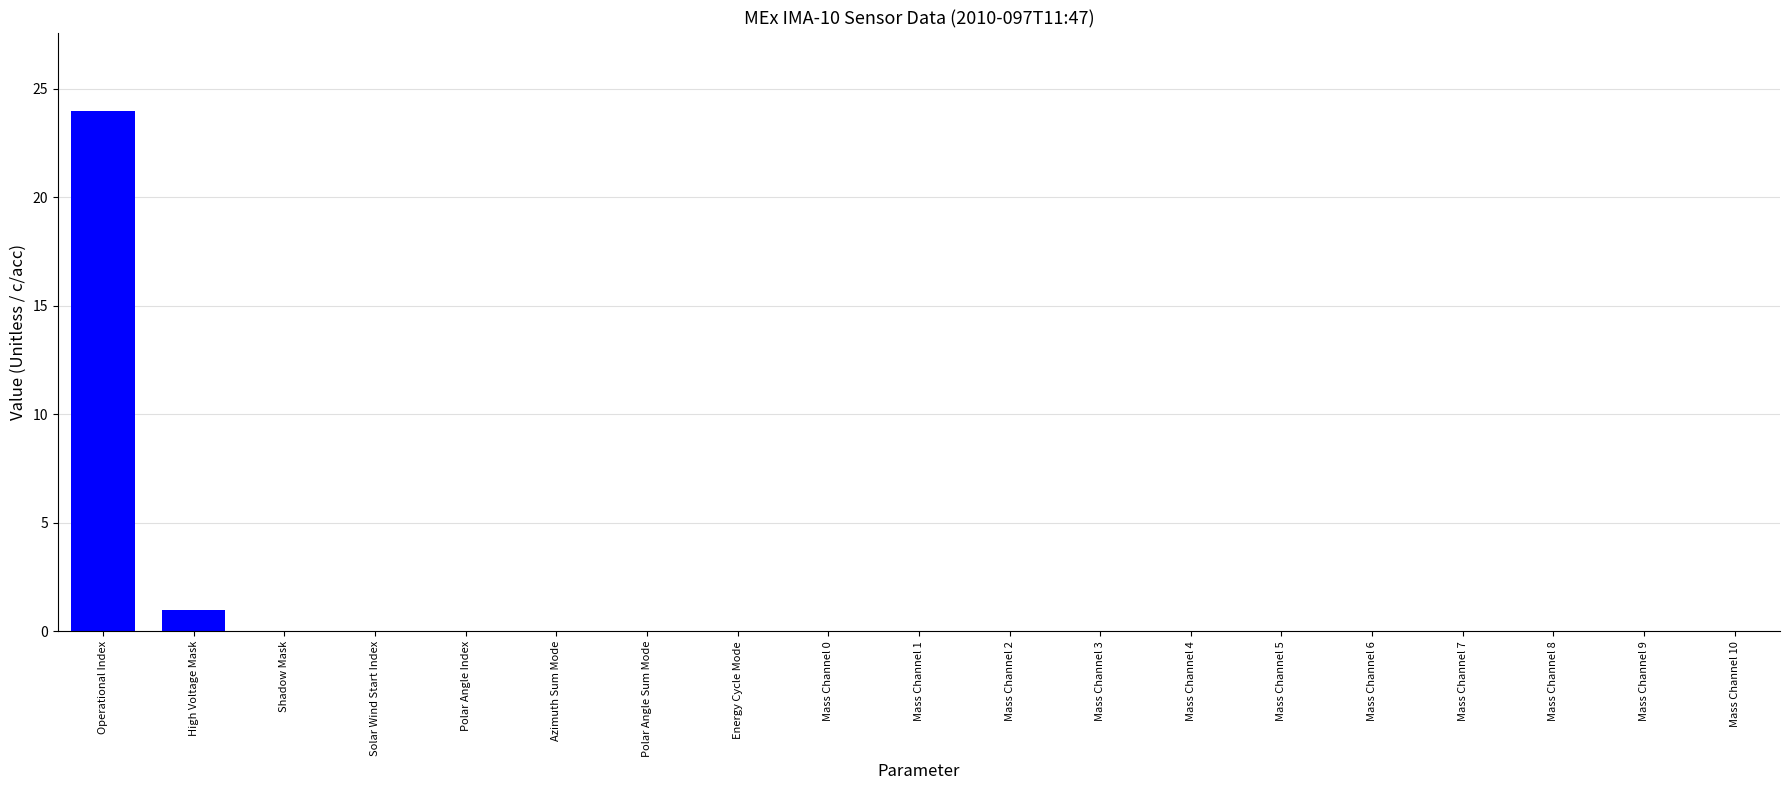

Are the bars horizontal?

No